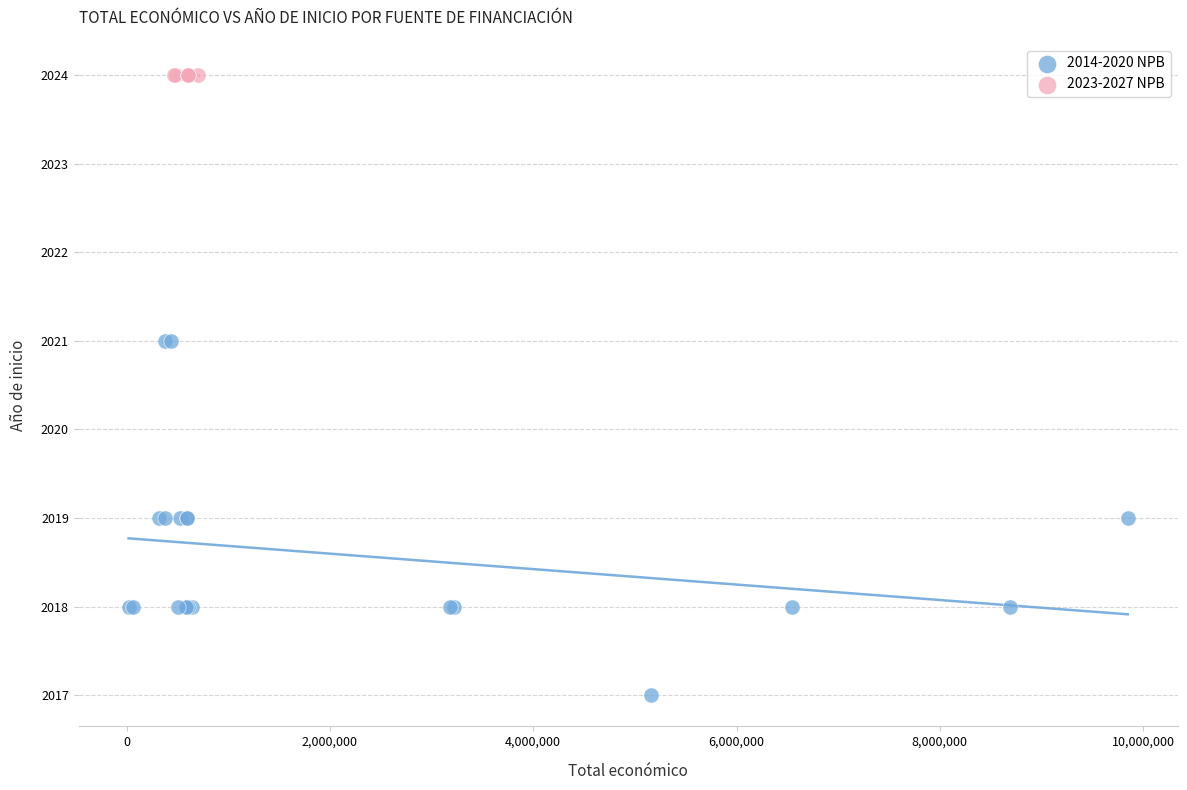

Which series contains the highest Y value?

2023-2027 NPB